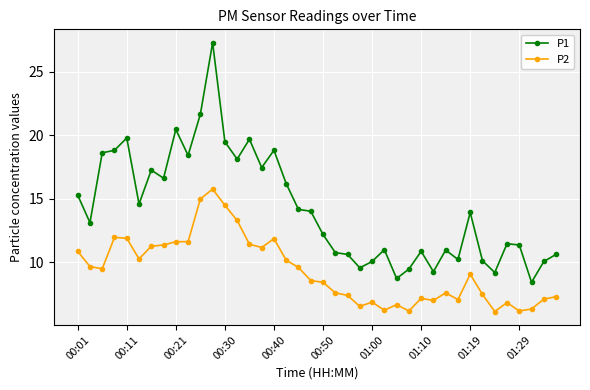

True or false: P1 and P2 intersect in this chart.

False